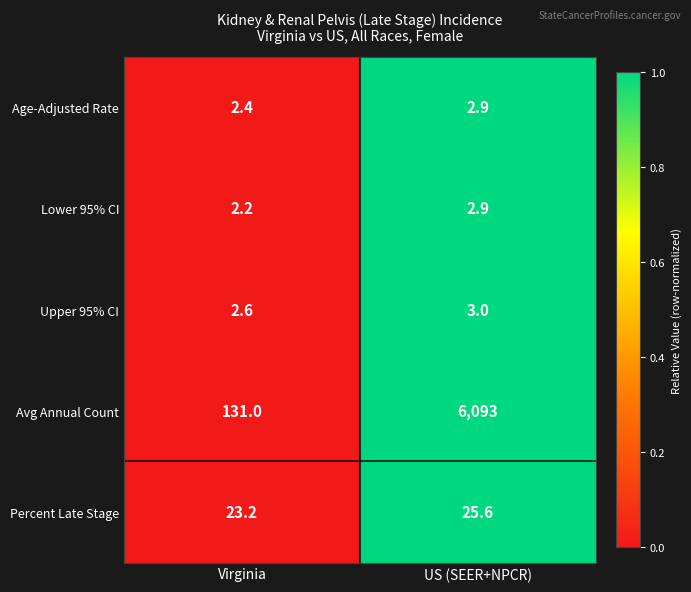

Which series has the largest total across all categories?

Avg Annual Count